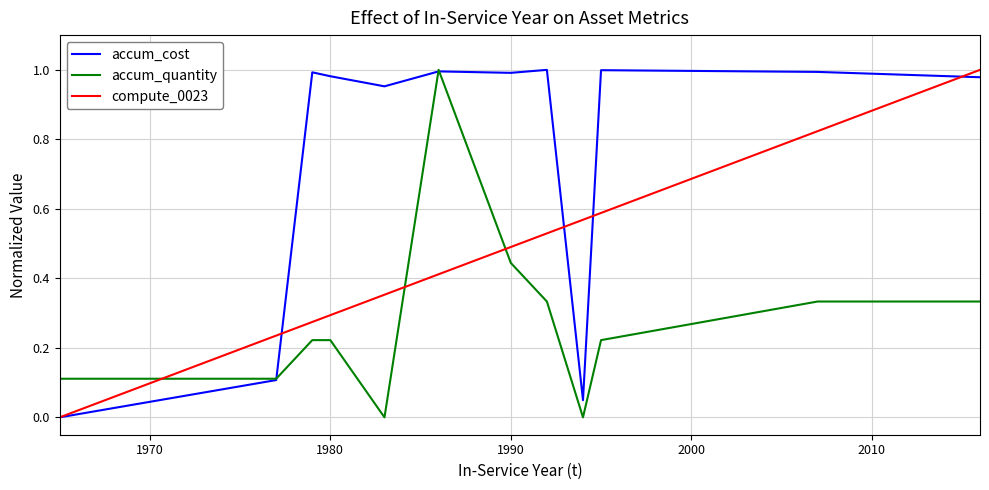

Rank the series by their average value, from lowest to highest.

accum_quantity, compute_0023, accum_cost